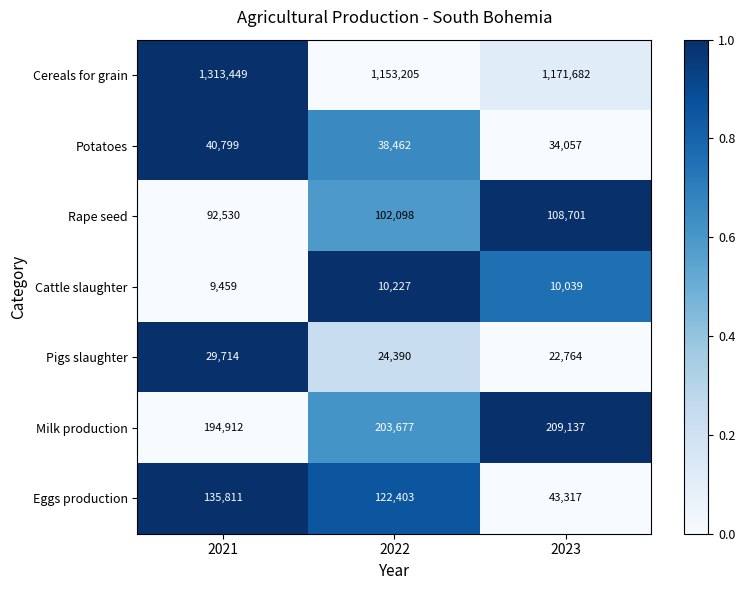

At which category is the sum across all series the highest?

2021